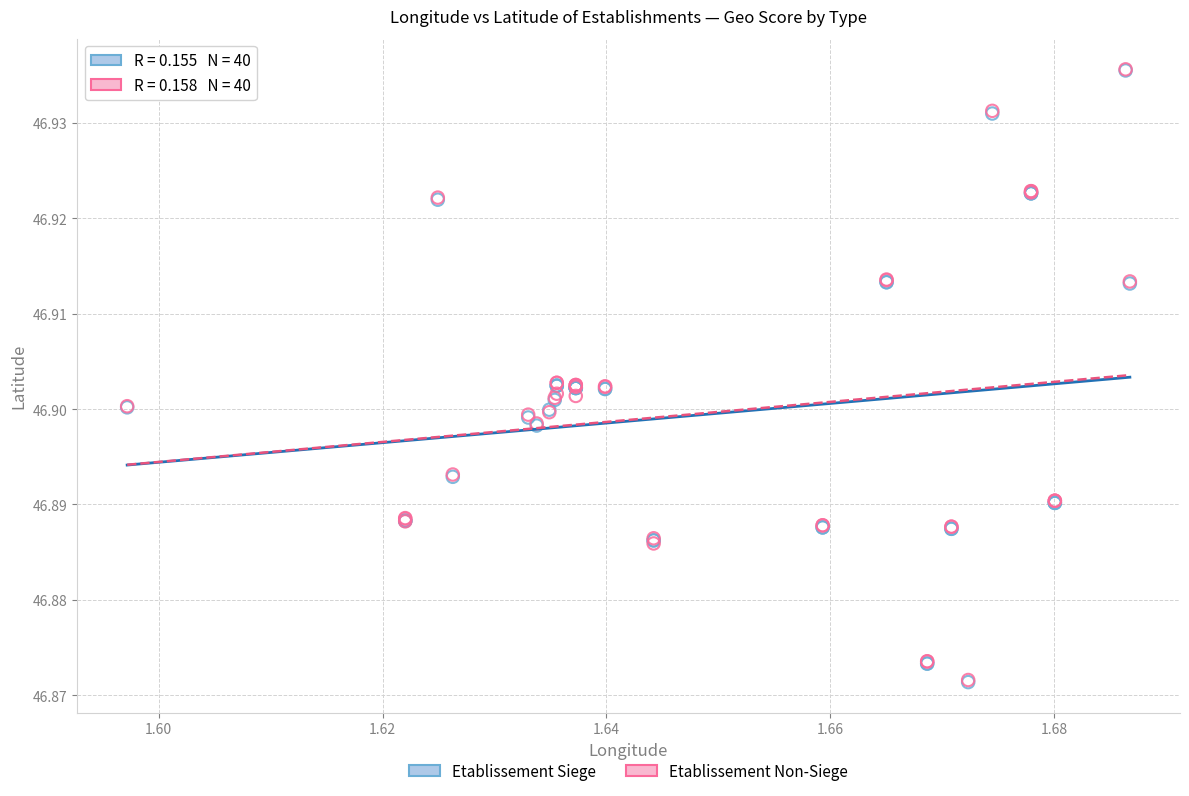

What are all the series names shown in the legend?

Etablissement Siege, Etablissement Non-Siege